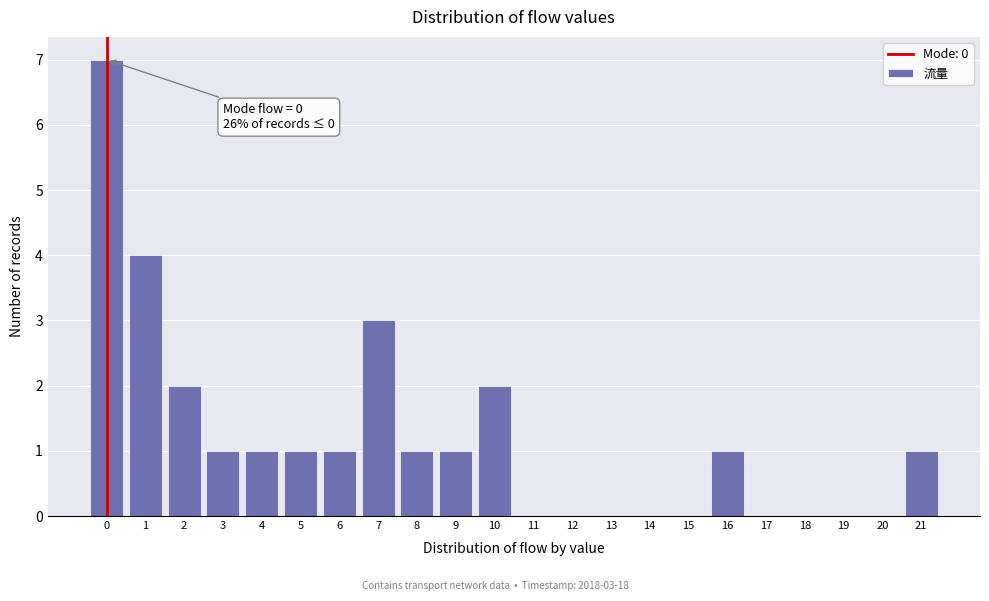

Which range on the x-axis has the tallest bar?

-0.5 to 0.5